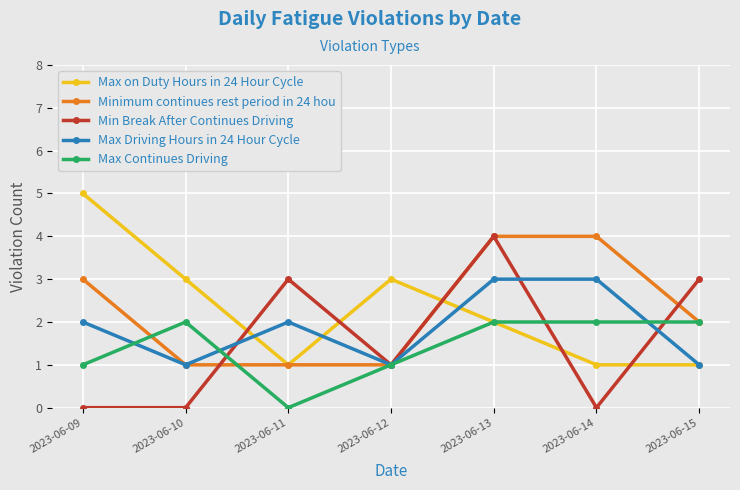

At which category does Max on Duty Hours in 24 Hour Cycle reach its first local valley?

2023-06-11